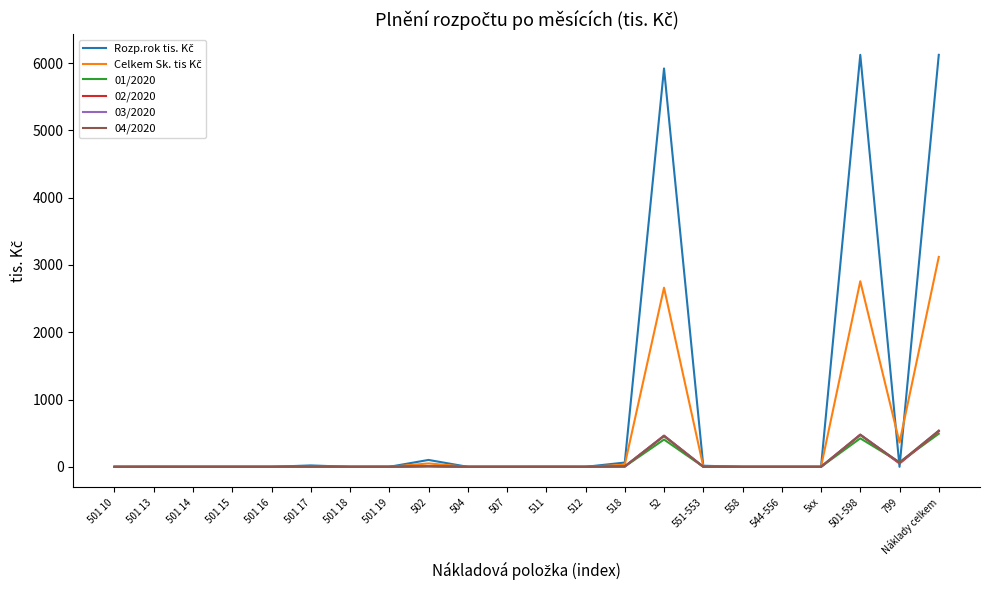

After their last crossing, which series has the higher values: 02/2020 or 04/2020?

04/2020